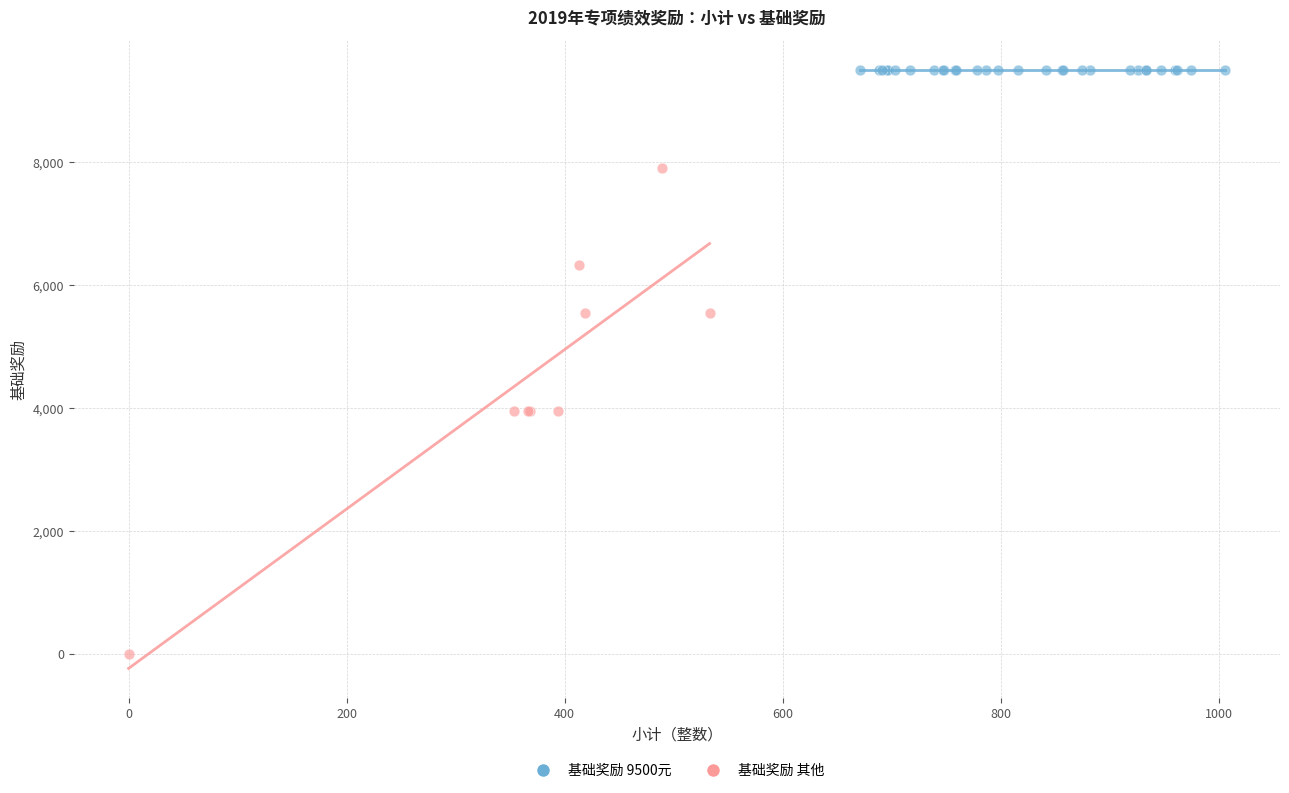

Which series reaches the maximum Y coordinate?

基础奖励 9500元